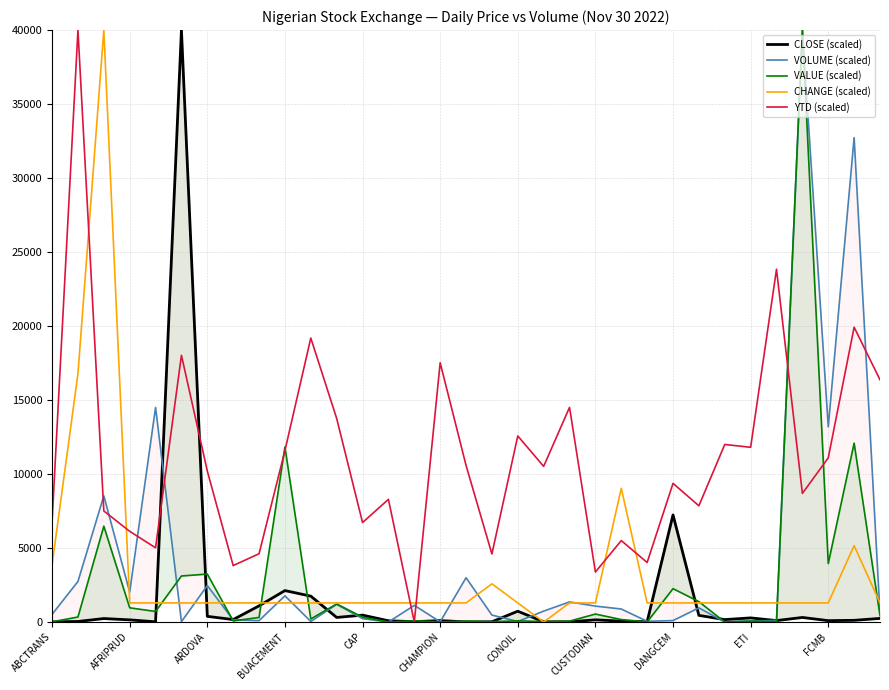

What is the average value of the YTD (scaled) series?

11083.2